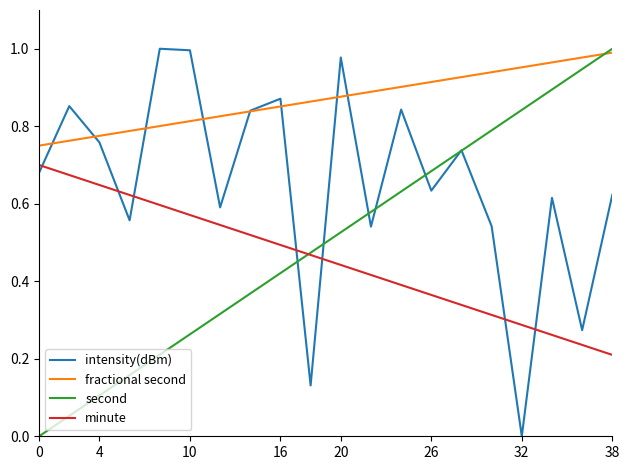

Which series has the largest total across all categories?

fractional second